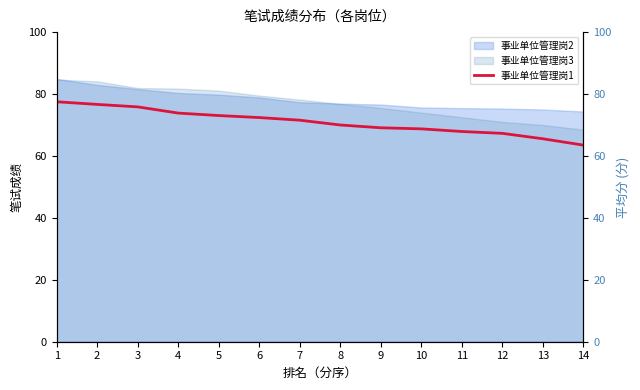

True or false: the data shows 51.0 at 1.

False